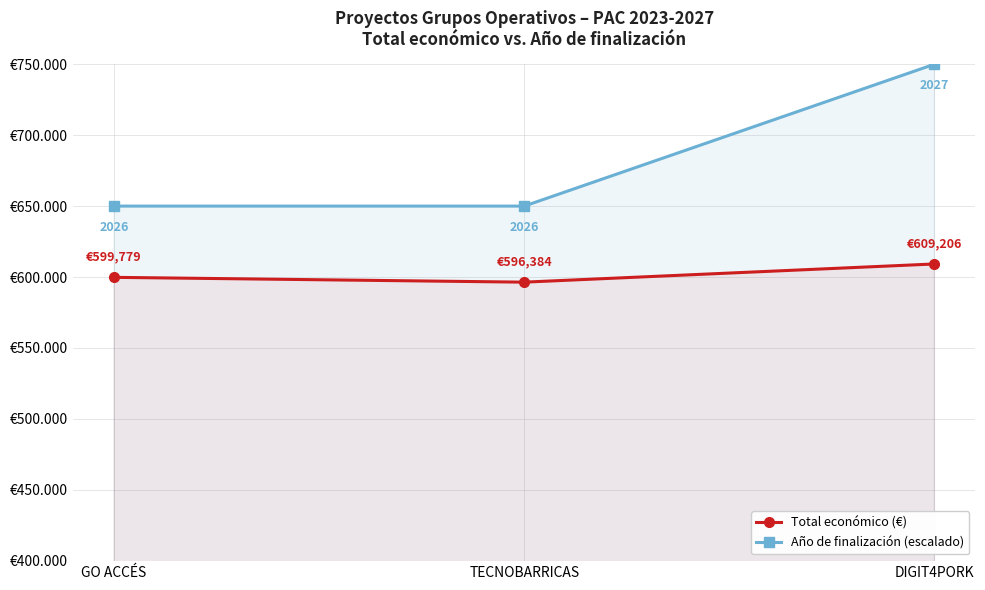

What are all the series names shown in the legend?

Total económico (€), Año de finalización (escalado)